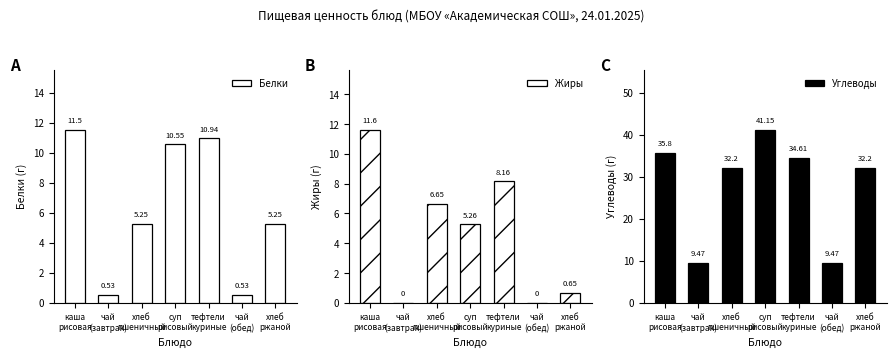

What is the total value across all series at чай
(завтрак)?

10.0